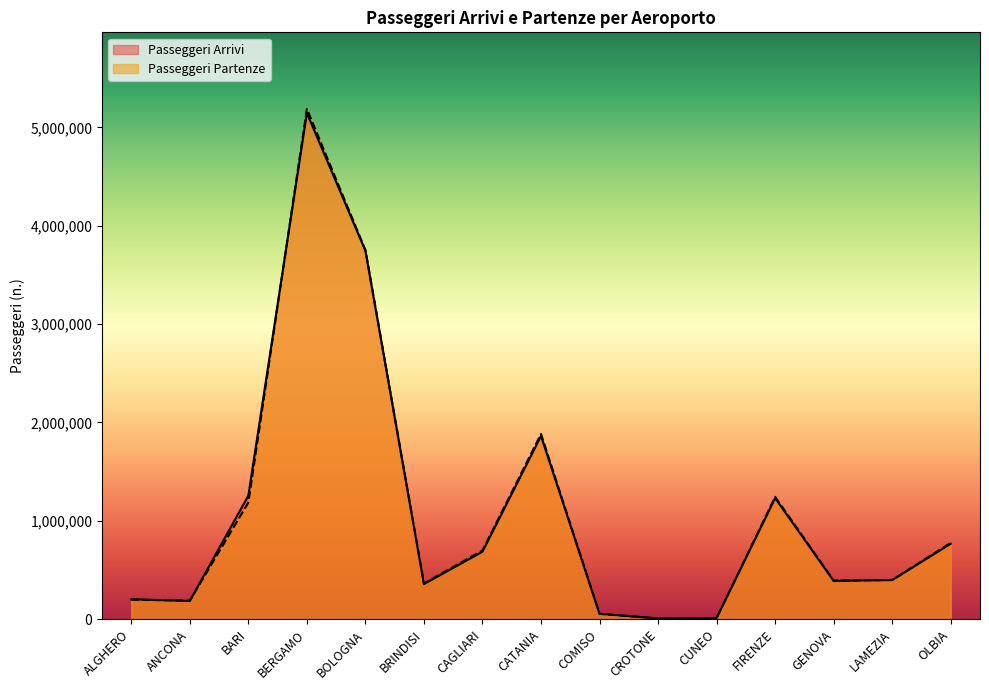

Between CAGLIARI and ALGHERO, which is larger?

CAGLIARI